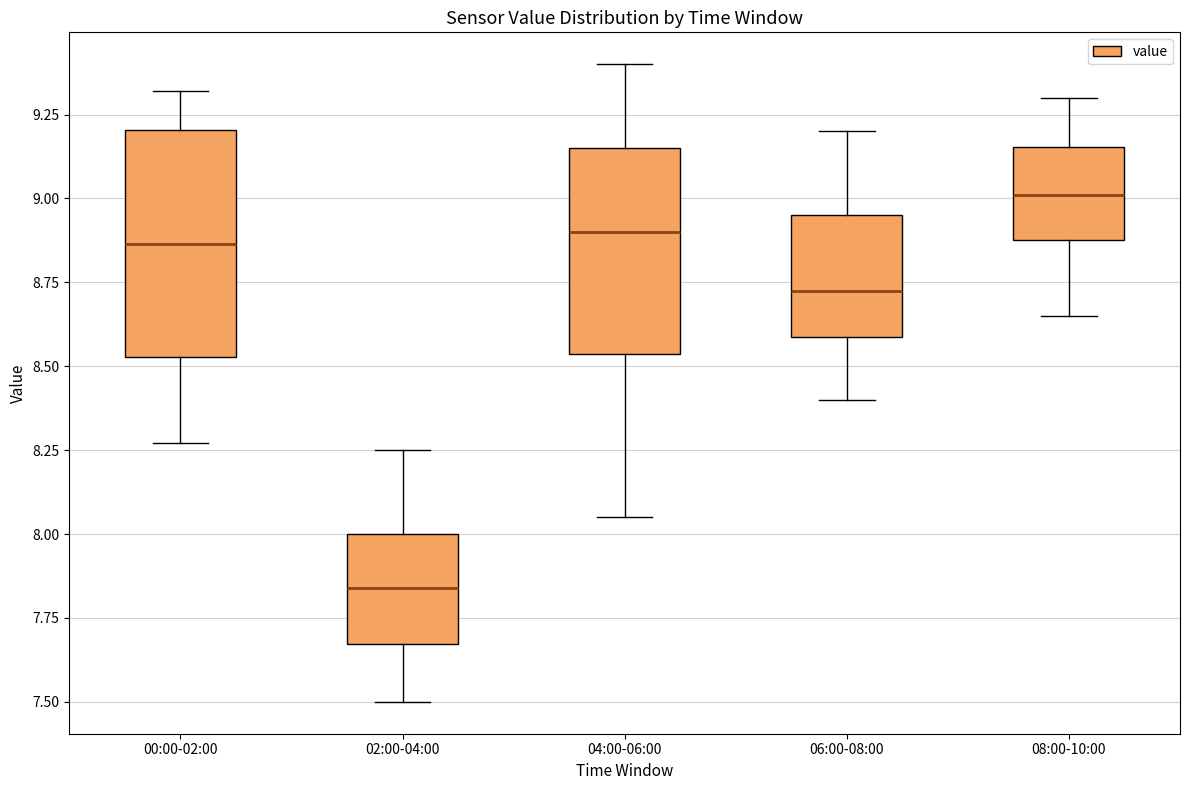

Which box has the highest median line?

08:00-10:00